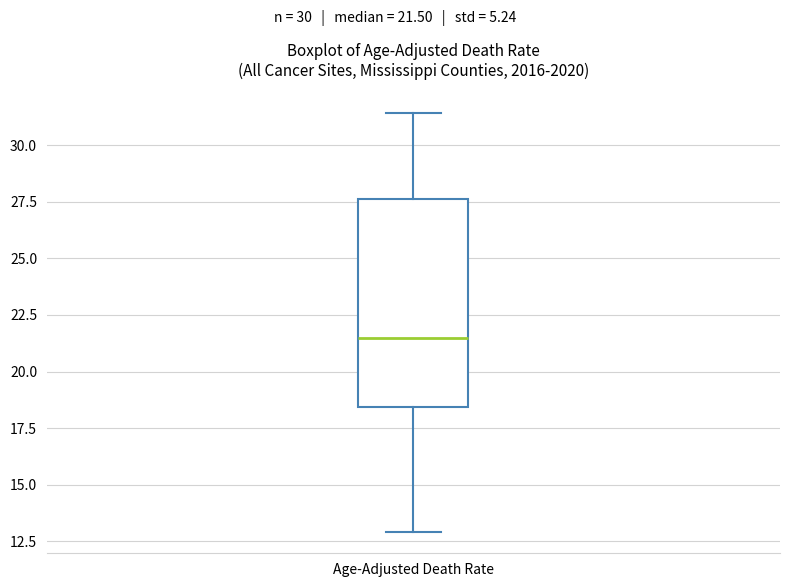

Where does the median line of the box for Age-Adjusted Death Rate sit on the y-axis? The values are not printed on the chart, so give them approximately, as read against the axis.

21.5